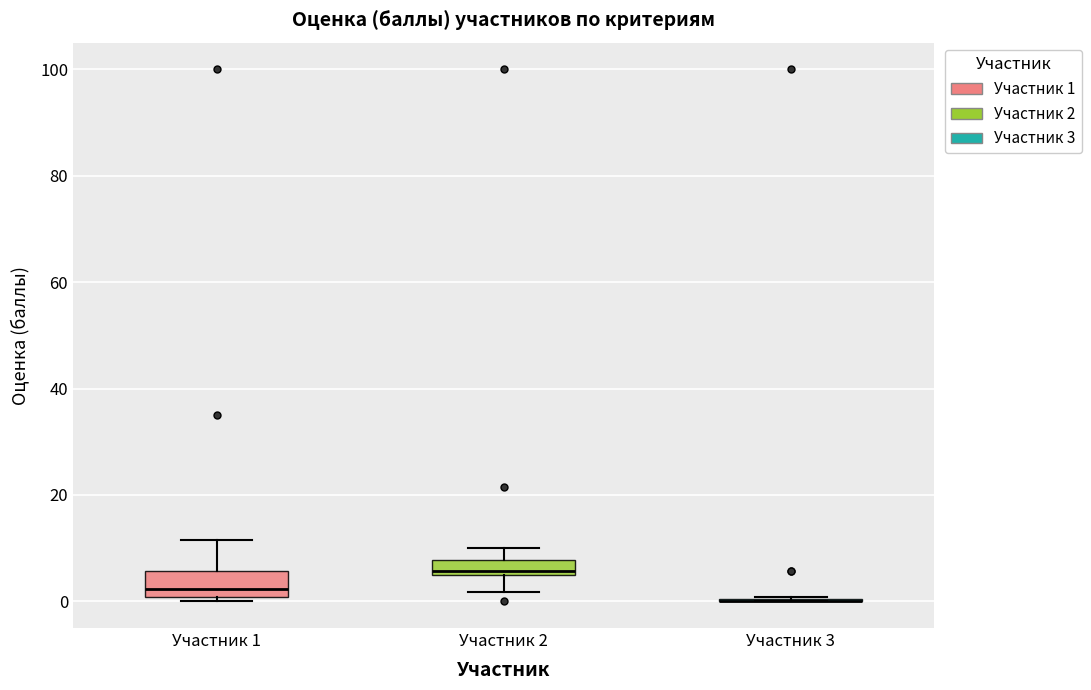

Which box is the tallest, from its lower edge to its upper edge?

Участник 1